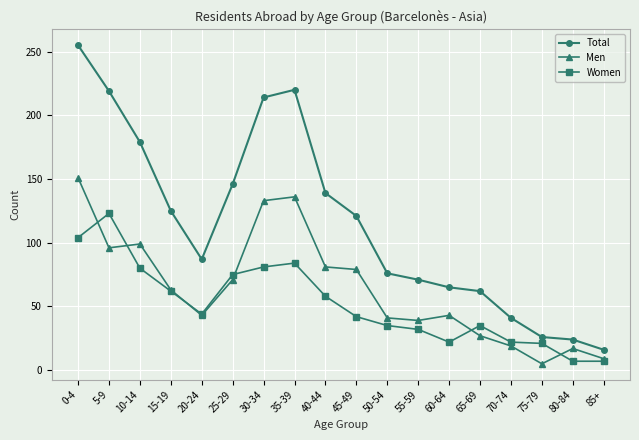

True or false: Total has a value of 40 at 55-59.

False